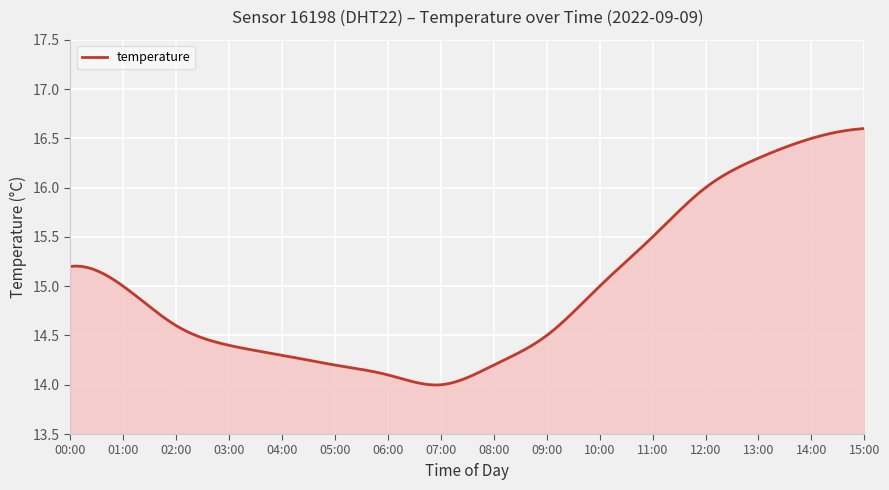

What is the difference between the maximum and minimum values?

2.6